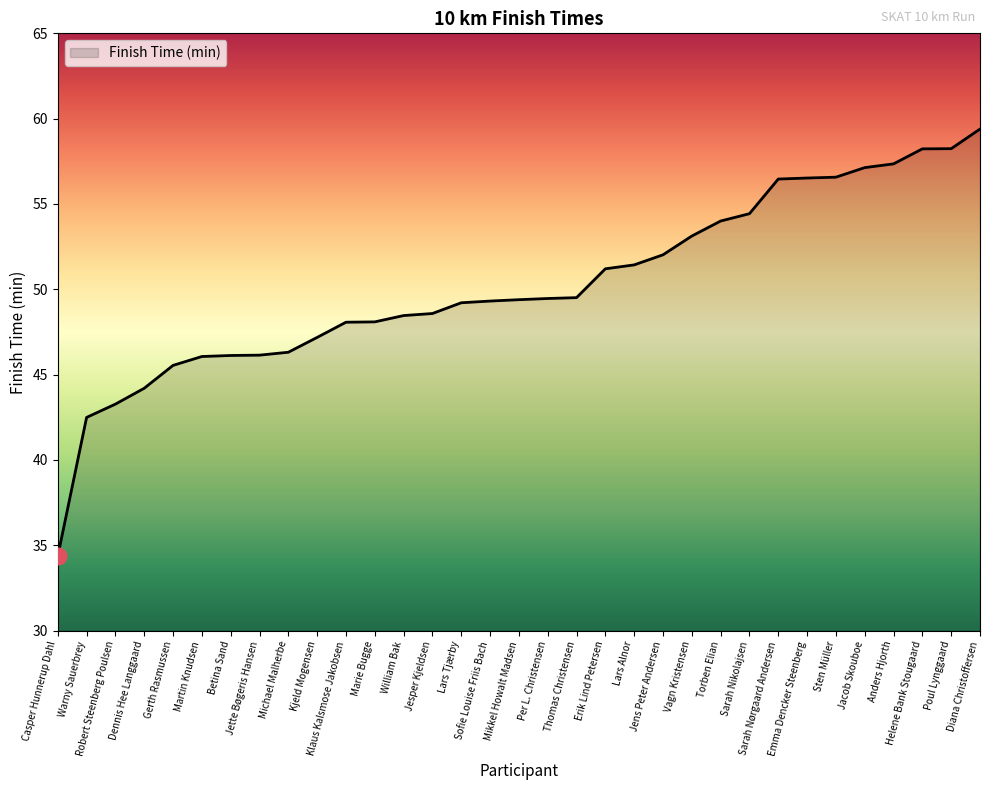

What position from the right is Torben Elian?

10